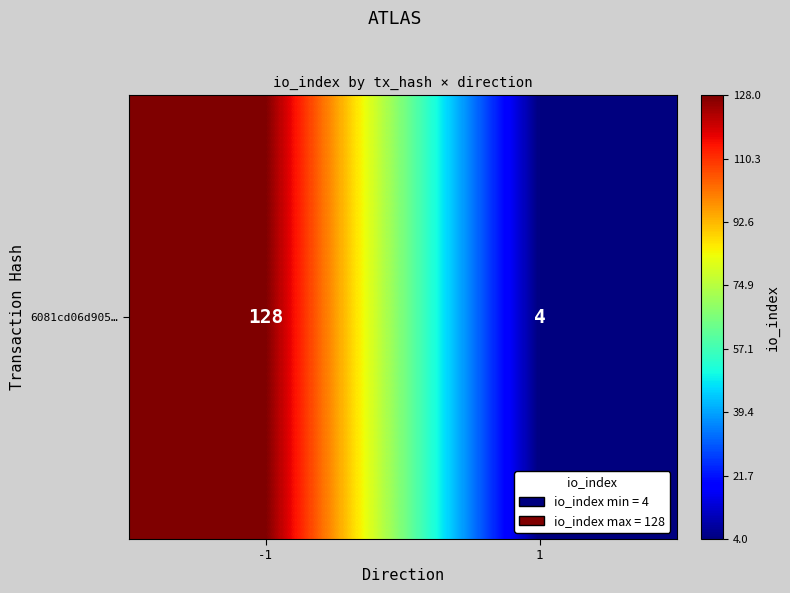

The value at 1 is 2. True or false?

False